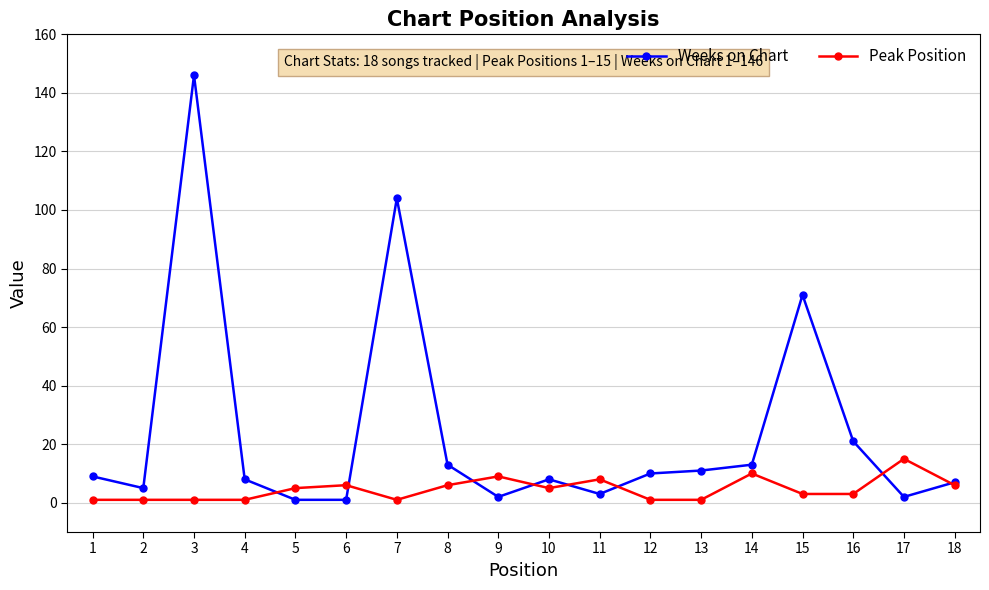

Which series has the widest spread of values?

Weeks on Chart